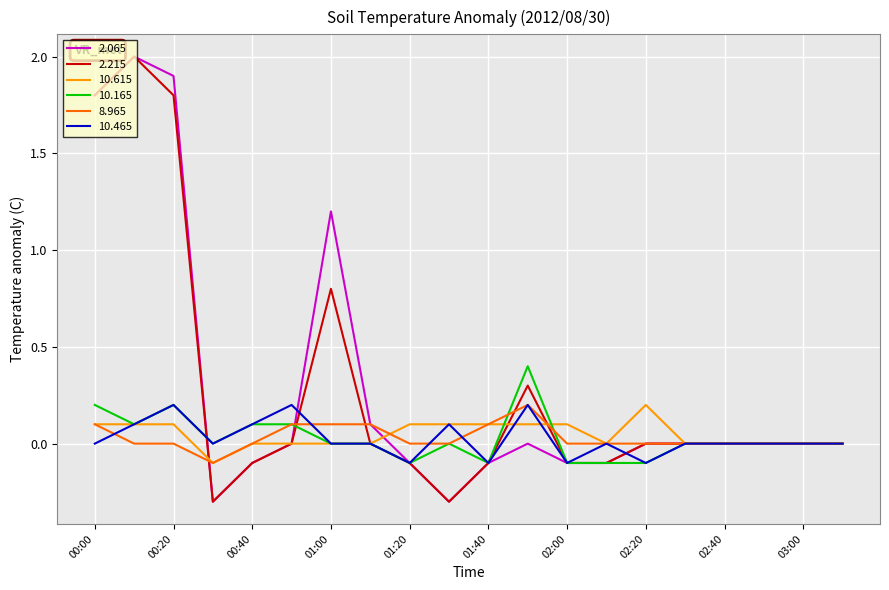

What is the minimum value shown in the chart?

-0.3